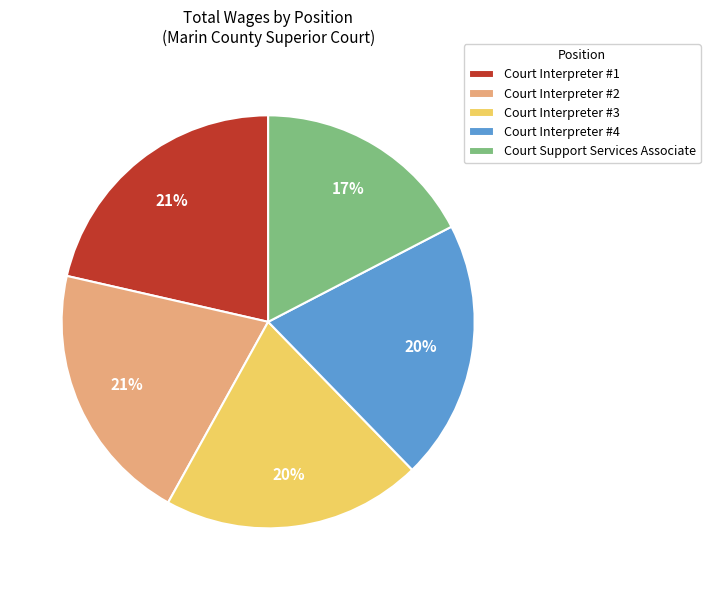

What is the smallest slice in the pie chart?

Court Support Services Associate